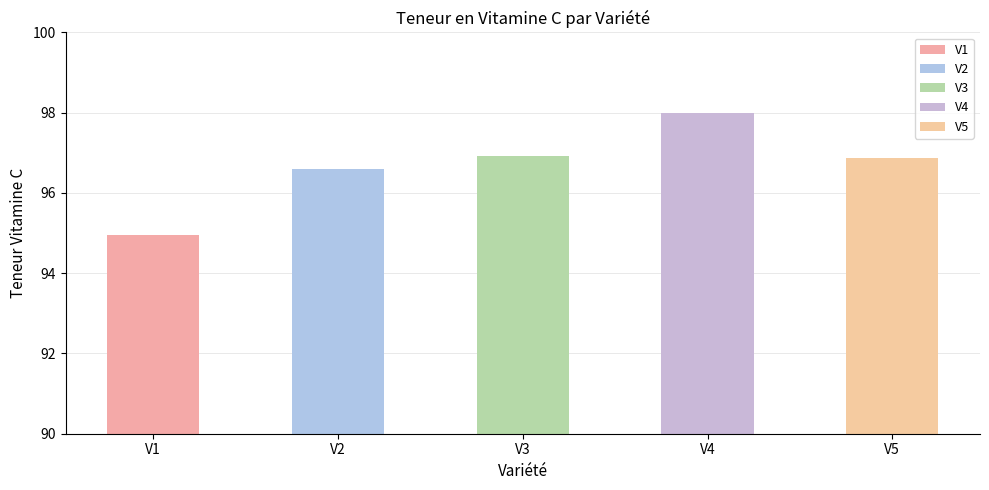

Does the chart contain any negative values?

No